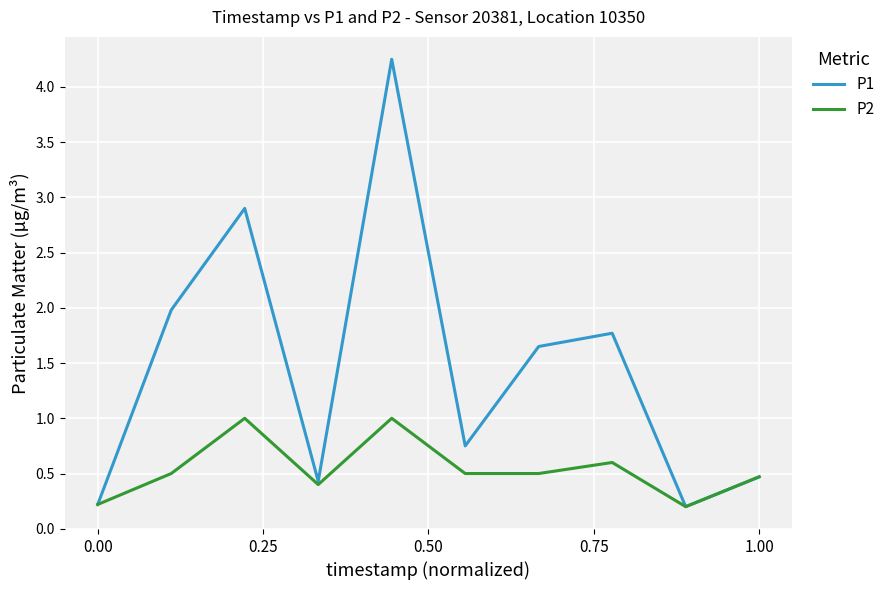

Which series has the largest total across all categories?

P1